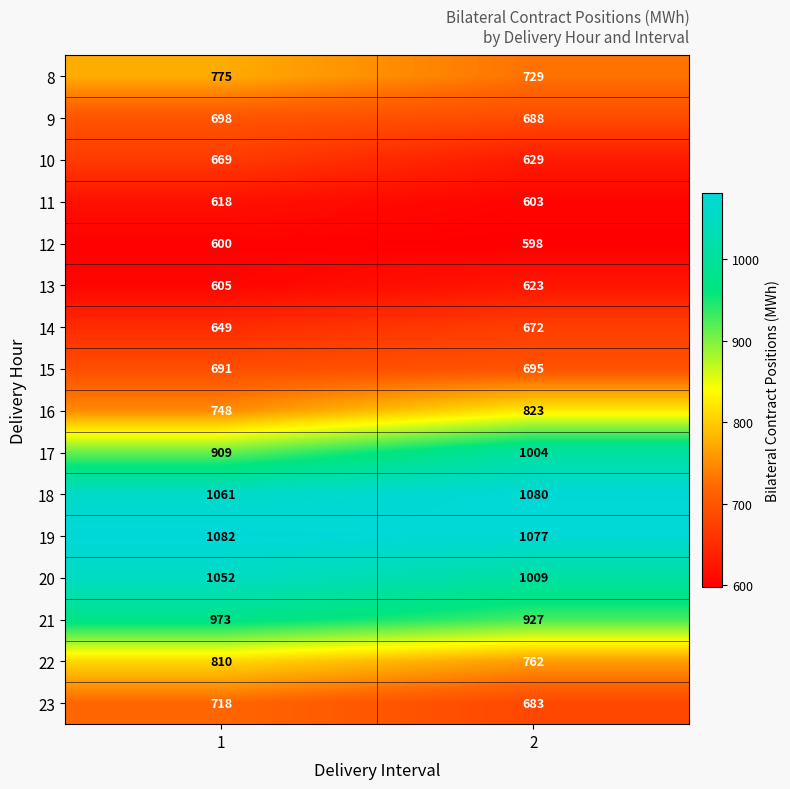

What is the lowest value of the 17 series?

909